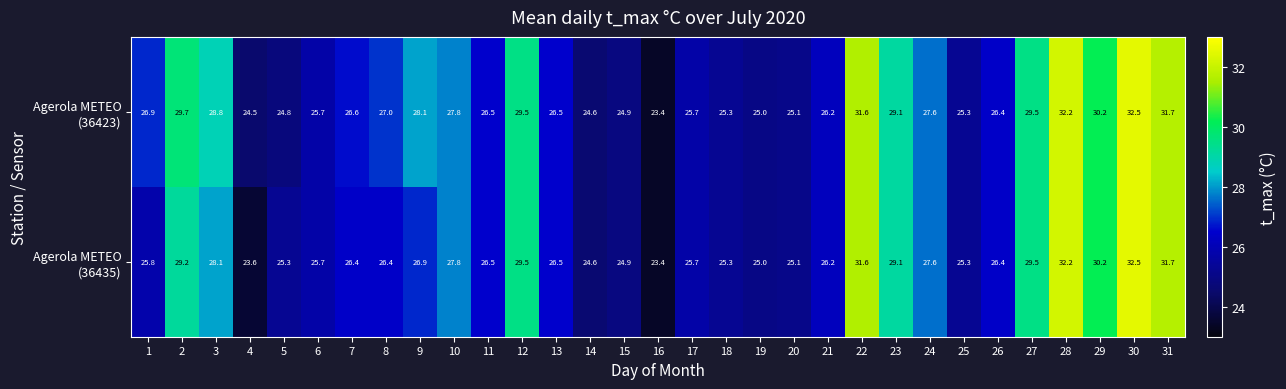

At which category does the chart reach its peak across all series?

30